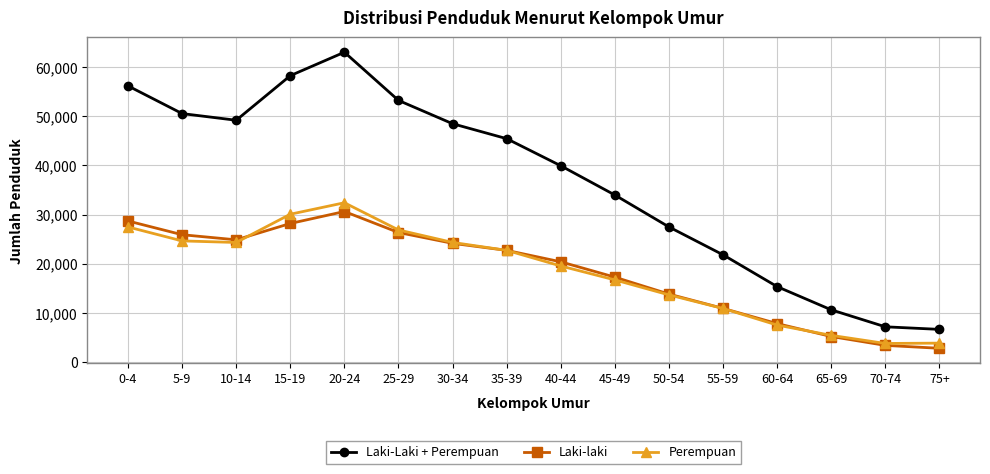

How many data points does each series have?

16